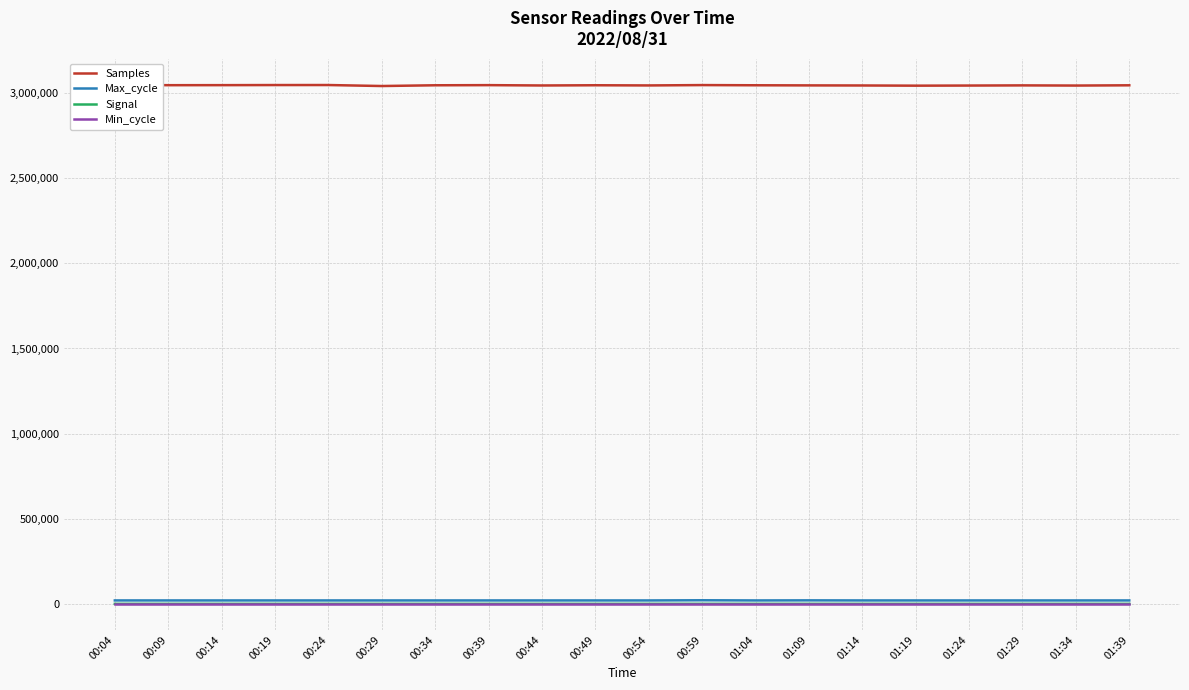

What is the label of the 13th point from the left?

01:04